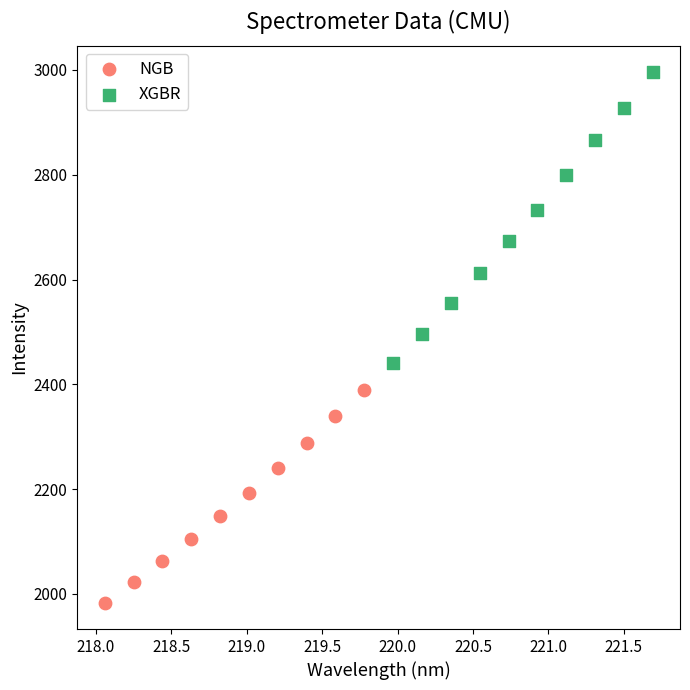

Which series reaches the maximum Y coordinate?

XGBR